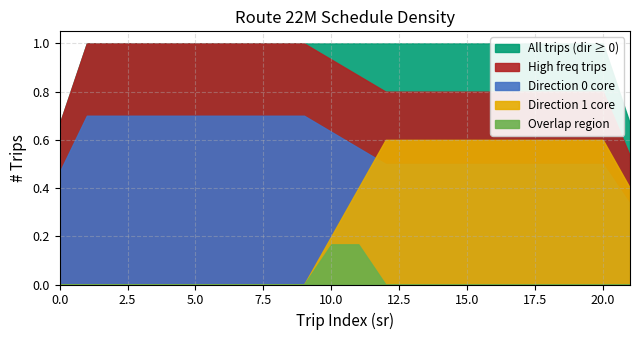

The Direction 0 series shows 0 at 15. True or false?

True